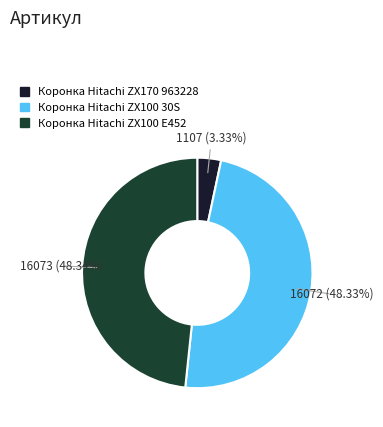

Is there a majority slice in this chart?

No